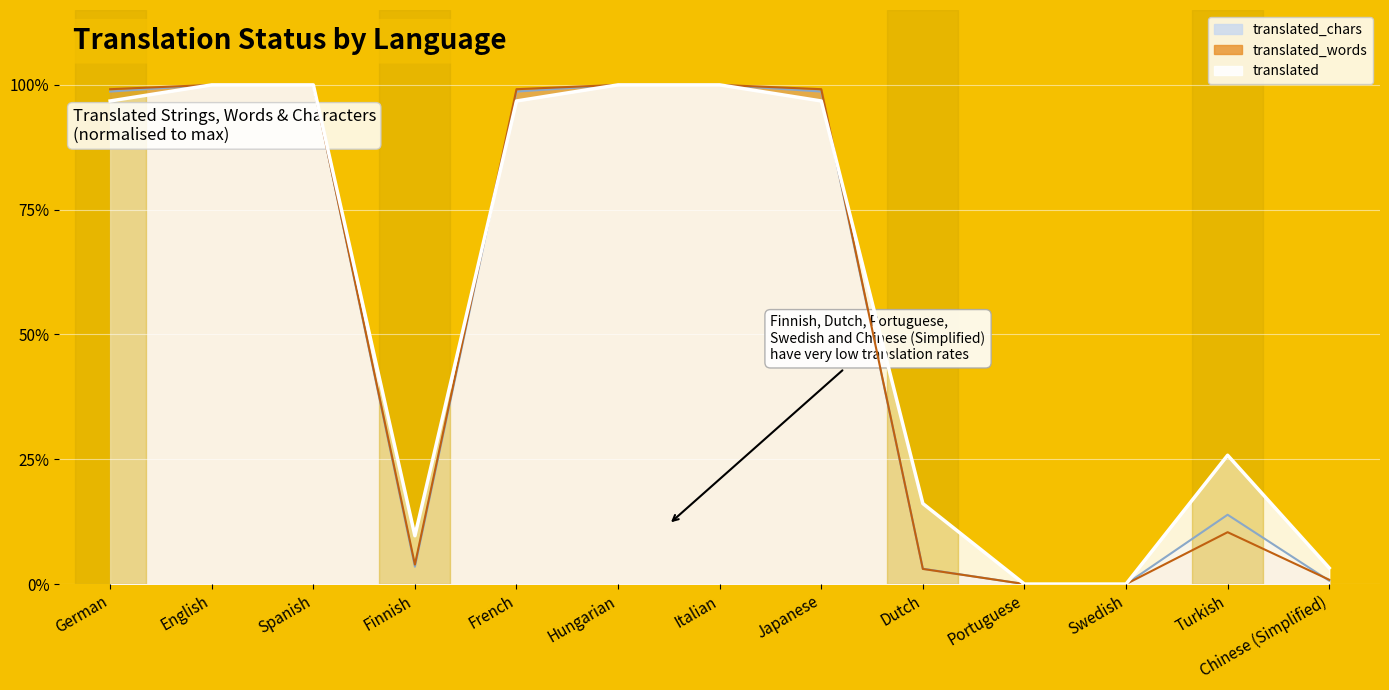

True or false: translated has more than 1 interior local peaks.

False